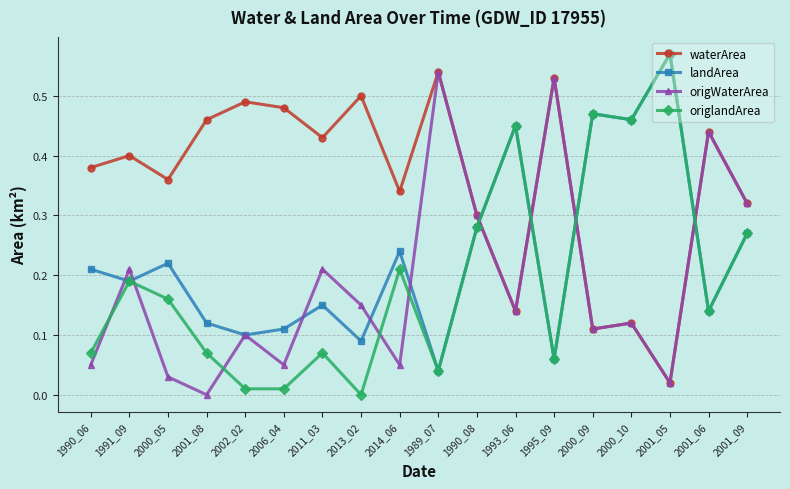

True or false: origlandArea has more than 1 points higher than both neighbors.

True